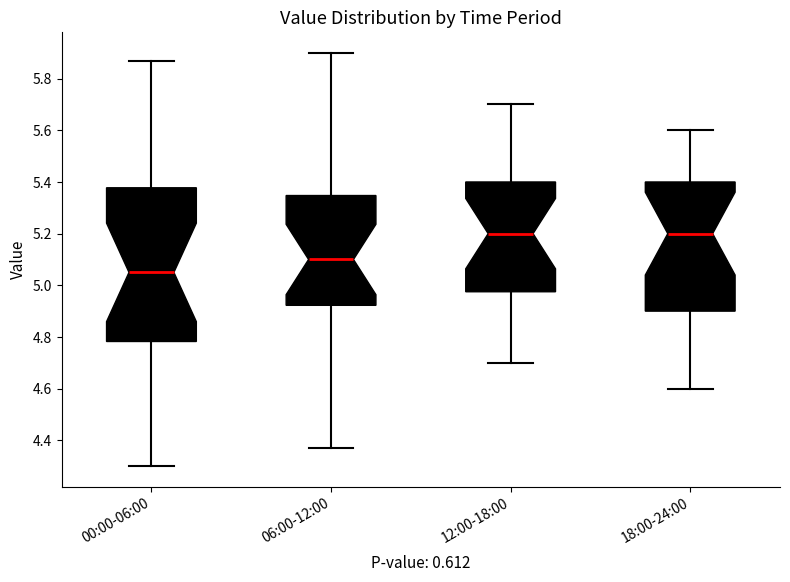

Where does the lower whisker of the box for 18:00-24:00 end on the y-axis? The values are not printed on the chart, so give them approximately, as read against the axis.

4.60